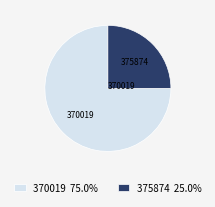

Is there a majority slice in this chart?

Yes